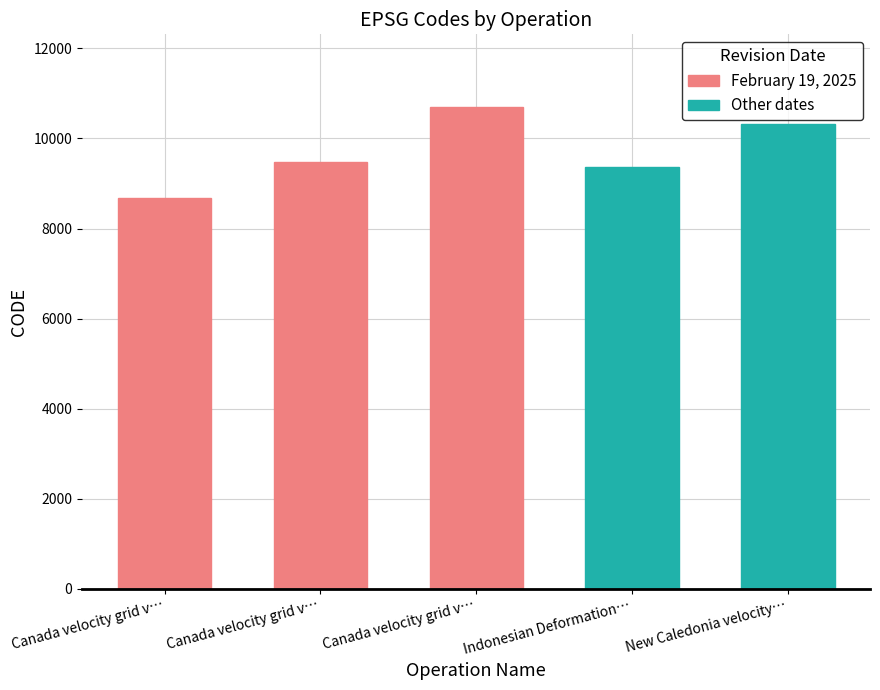

Which series has the widest spread of values?

February 19, 2025